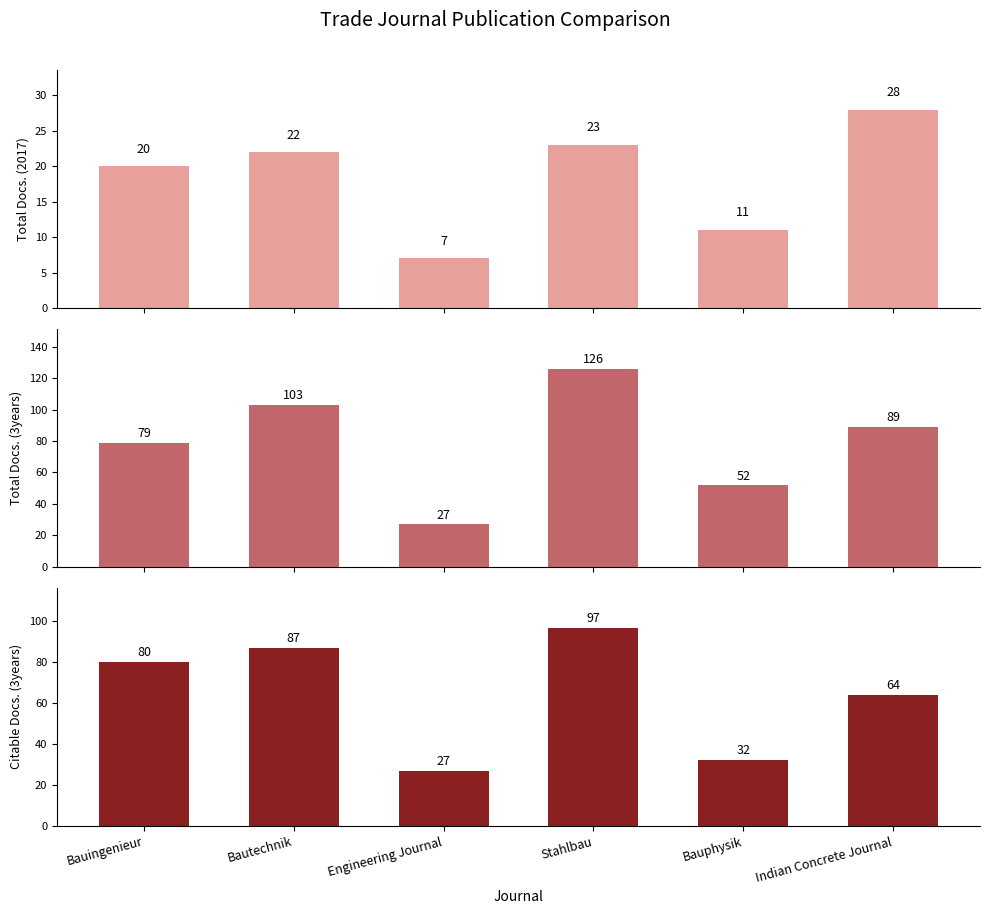

Which category has the highest value across all series?

Stahlbau